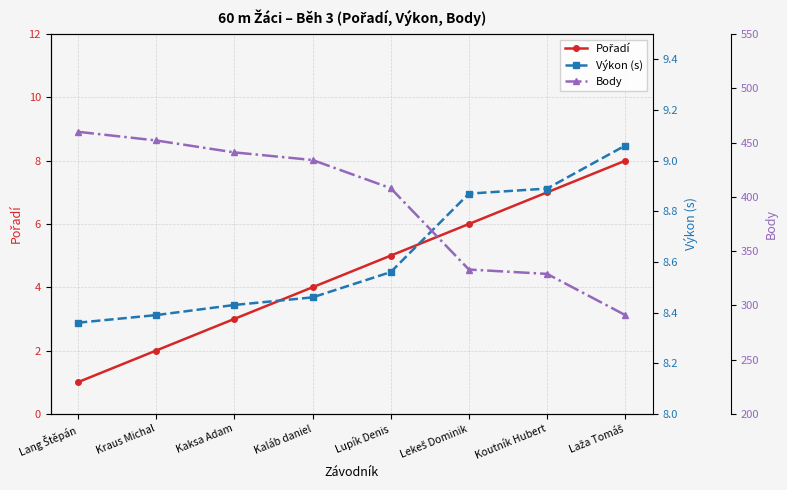

At how many categories does at least one series exceed 8?

8